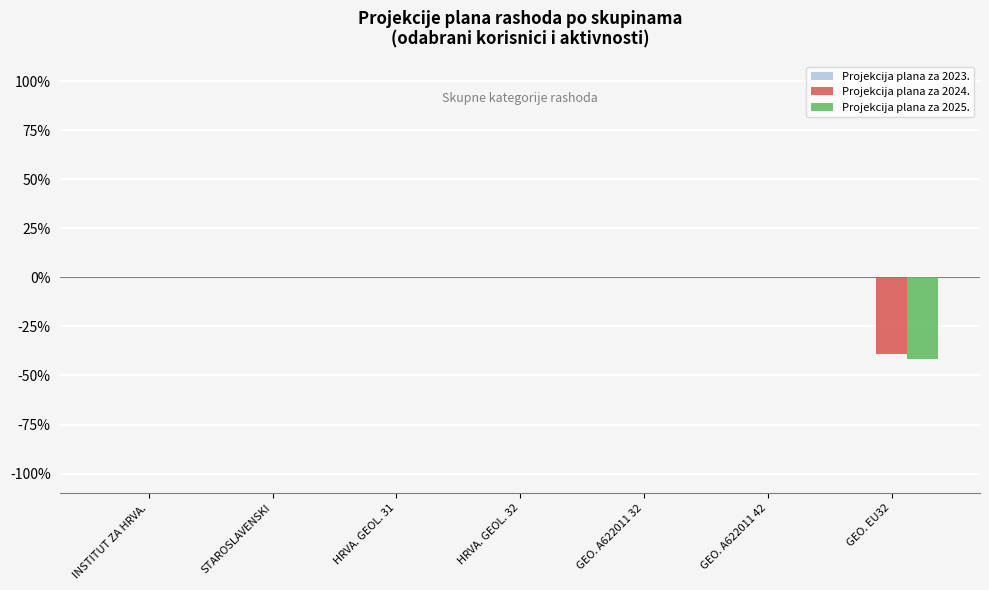

Is it true that Projekcija plana za 2025. equals 22.8 at STAROSLAVENSKI?

False